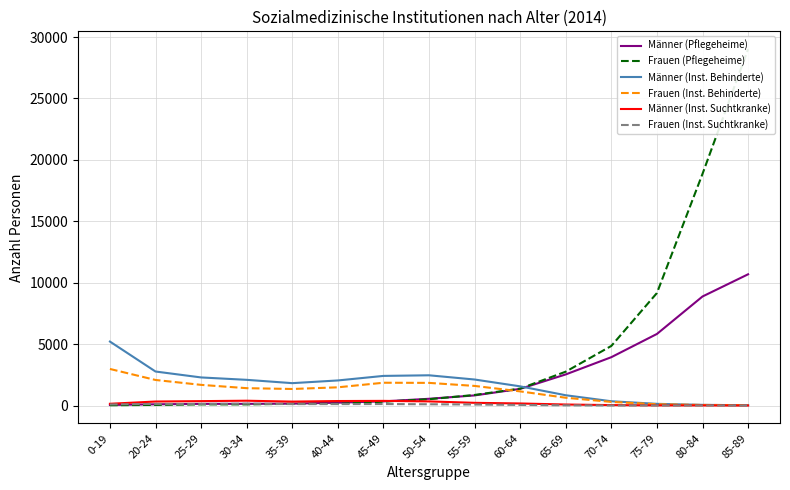

What is the sum of the Männer (Inst. Suchtkranke) values at 30-34 and 25-29?

745